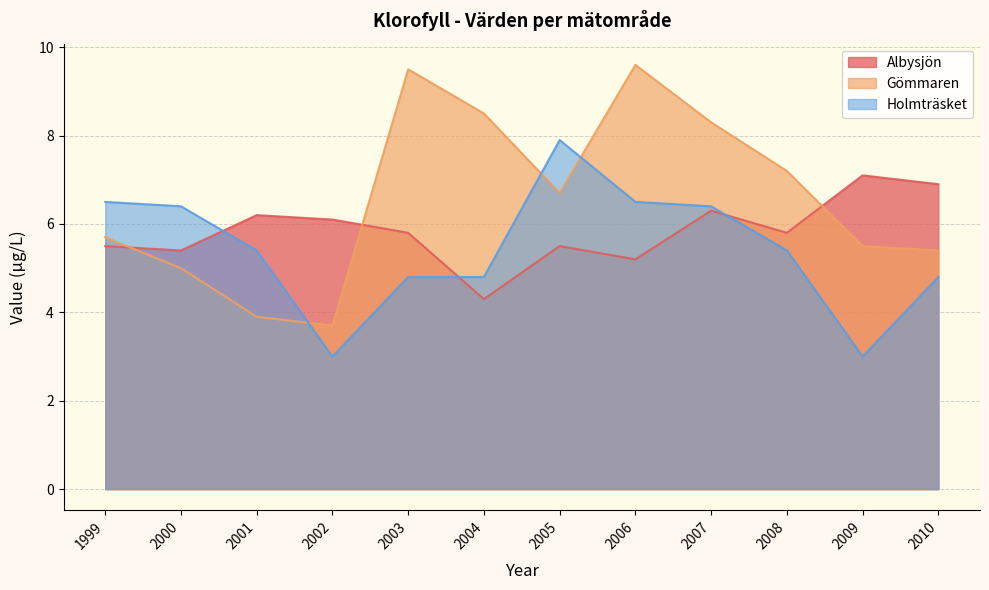

What is the approximate value of Holmträsket at 2009?

3.0